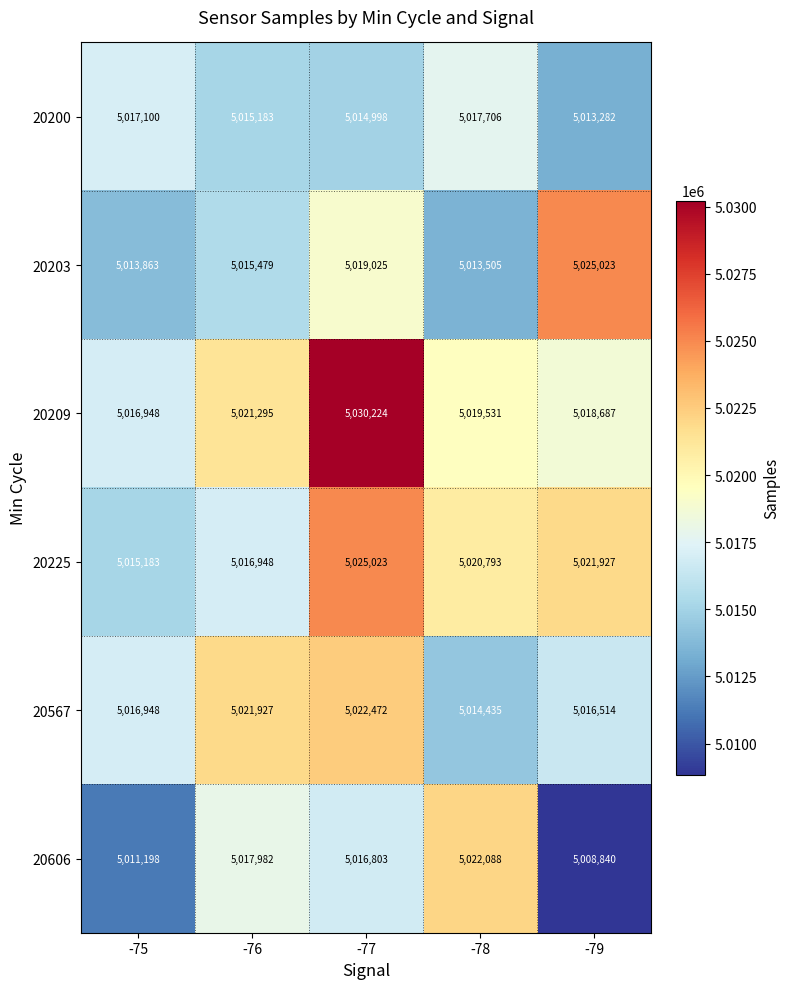

Is it true that 20200 equals 5013282 at -79?

True